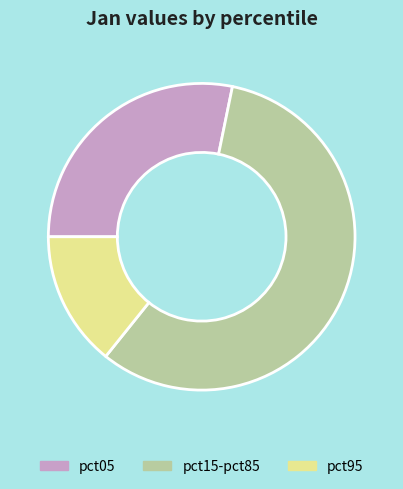

What is the ratio of the value at pct95 to the value at pct05?

0.5